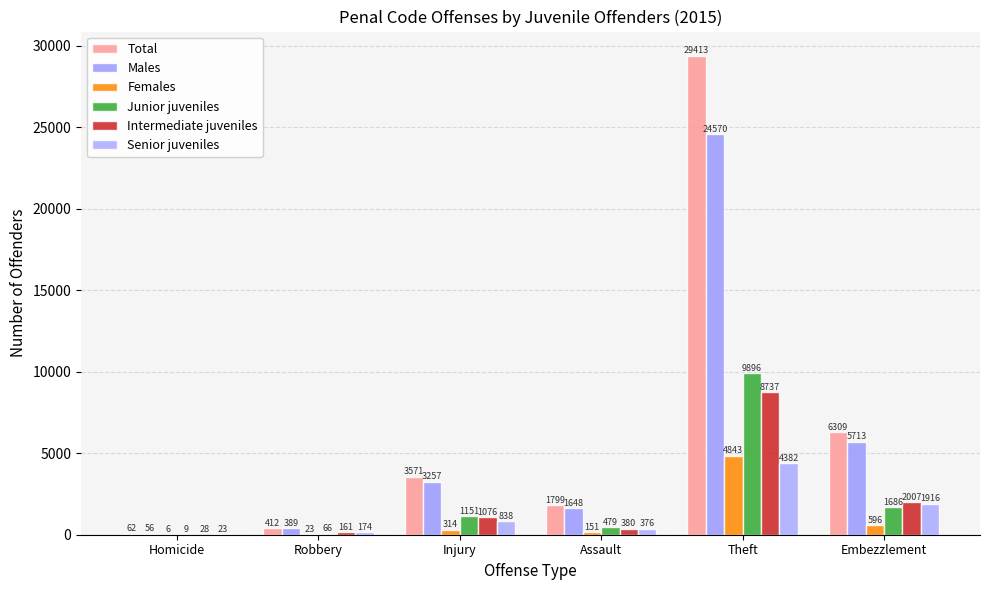

Reading left to right, what are all the values shown in this chart?

Total: Homicide=62	Robbery=412	Injury=3571	Assault=1799	Theft=29413	Embezzlement=6309
Males: Homicide=56	Robbery=389	Injury=3257	Assault=1648	Theft=24570	Embezzlement=5713
Females: Homicide=6	Robbery=23	Injury=314	Assault=151	Theft=4843	Embezzlement=596
Junior juveniles: Homicide=9	Robbery=66	Injury=1151	Assault=479	Theft=9896	Embezzlement=1686
Intermediate juveniles: Homicide=28	Robbery=161	Injury=1076	Assault=380	Theft=8737	Embezzlement=2007
Senior juveniles: Homicide=23	Robbery=174	Injury=838	Assault=376	Theft=4382	Embezzlement=1916